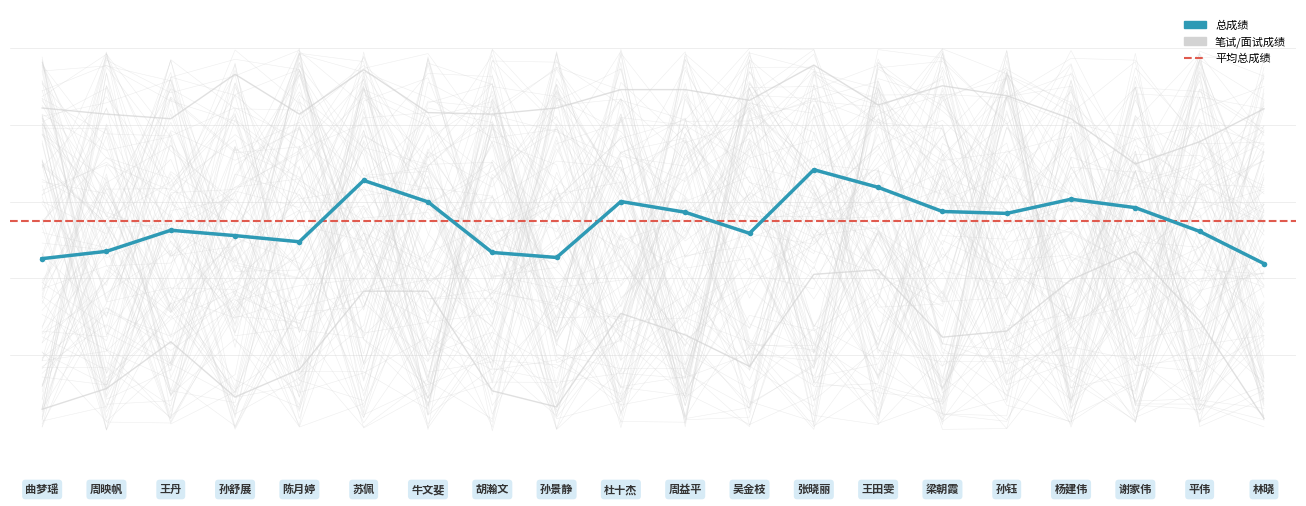

Which series has the largest total across all categories?

面试成绩